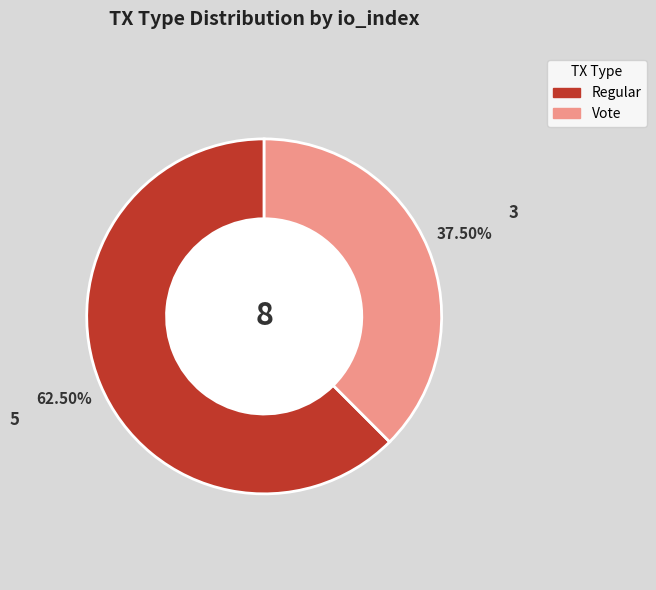

Which category has the biggest portion of the pie?

Regular